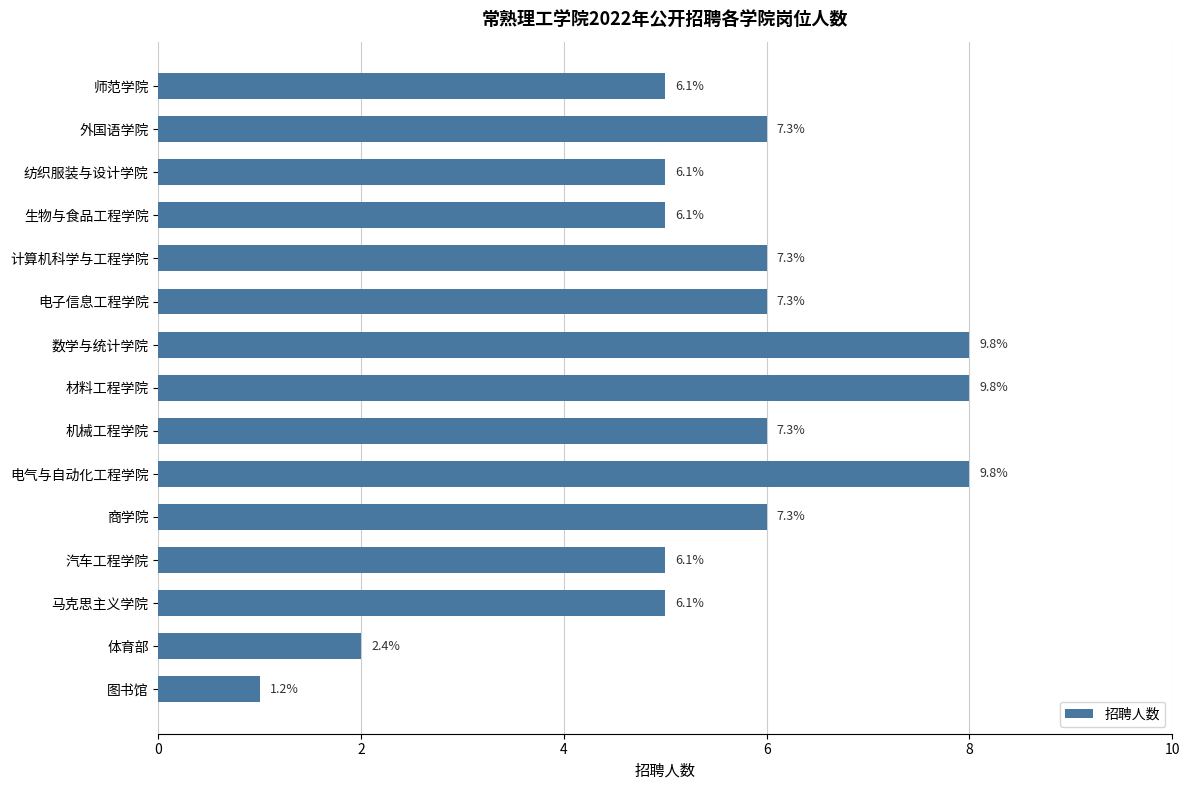

What is the difference between the second highest and minimum values?

7